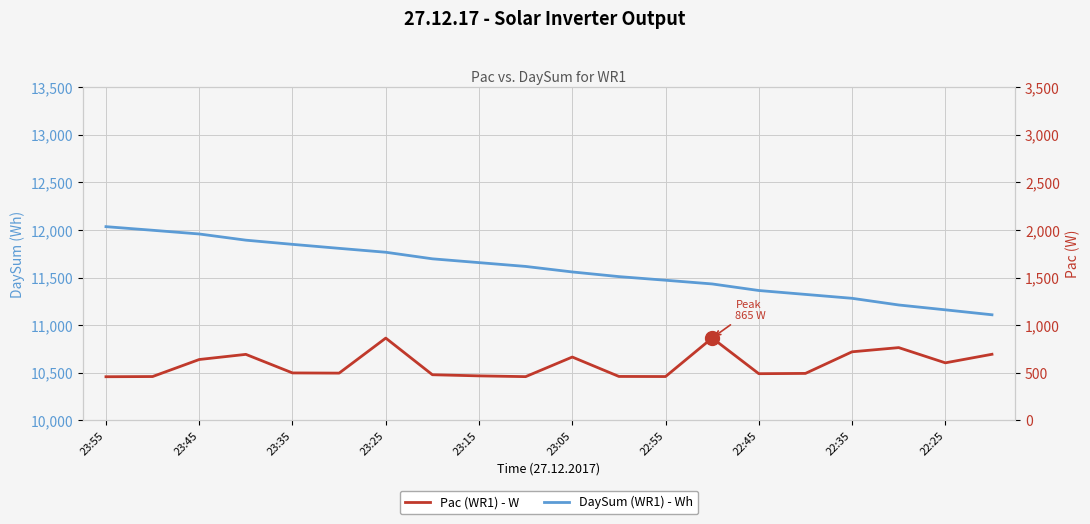

True or false: DaySum (WR1) - Wh and Pac (WR1) - W cross at least once.

False